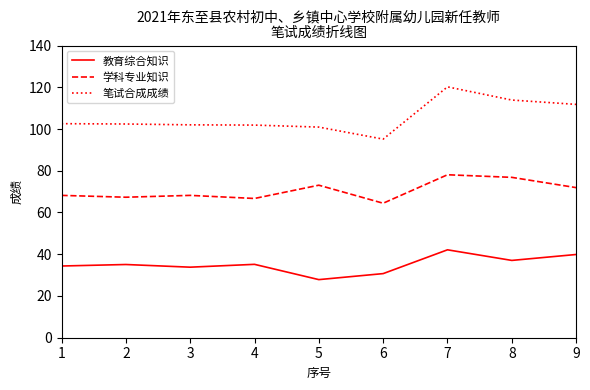

Rank the series by their maximum value, from lowest to highest.

教育综合知识, 学科专业知识, 笔试合成成绩